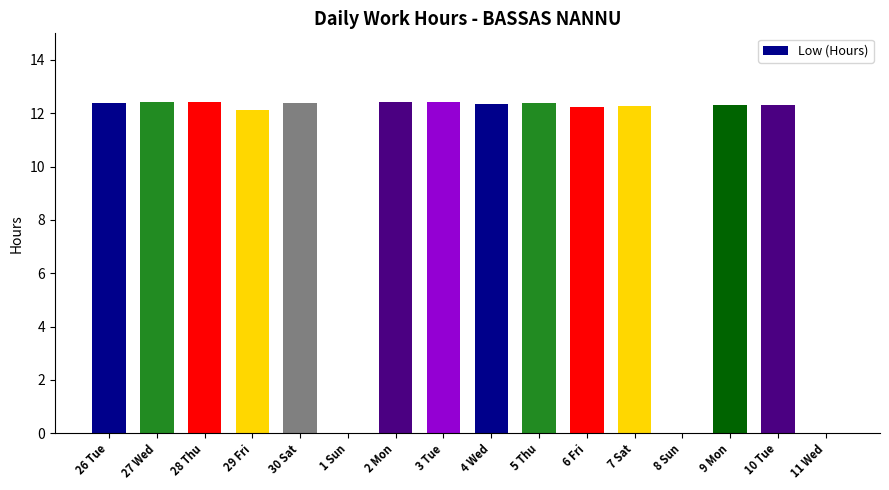

Read the value at 28 Thu.

12.4